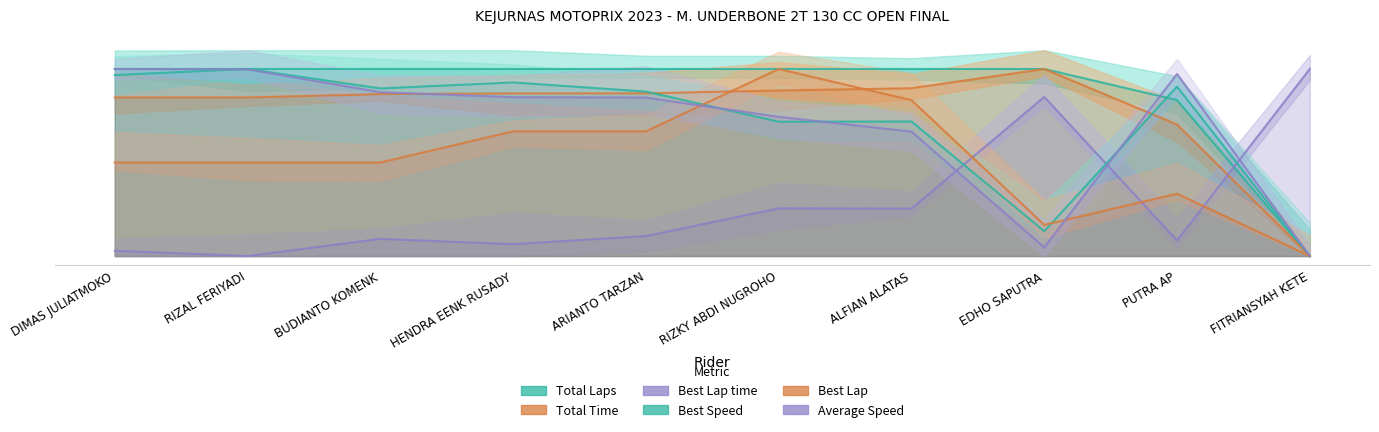

At how many categories does at least one series exceed 6?

10